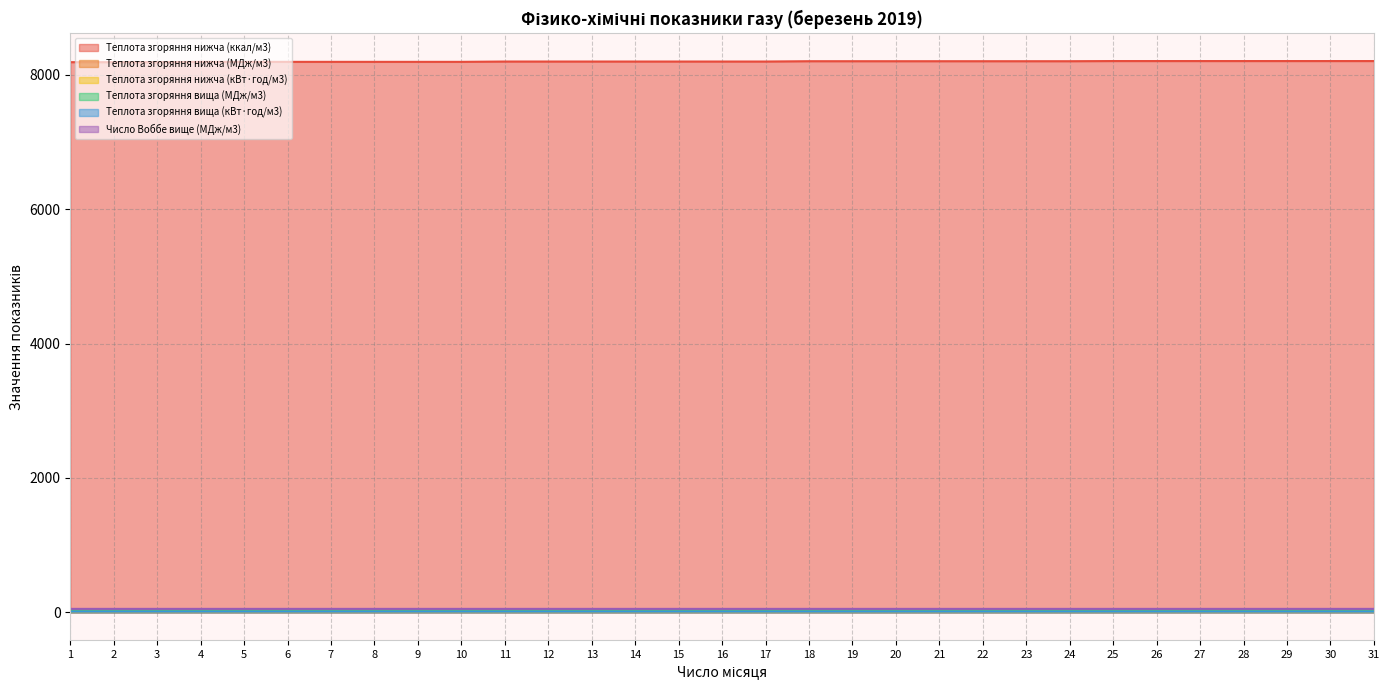

How many data points does each series have?

31